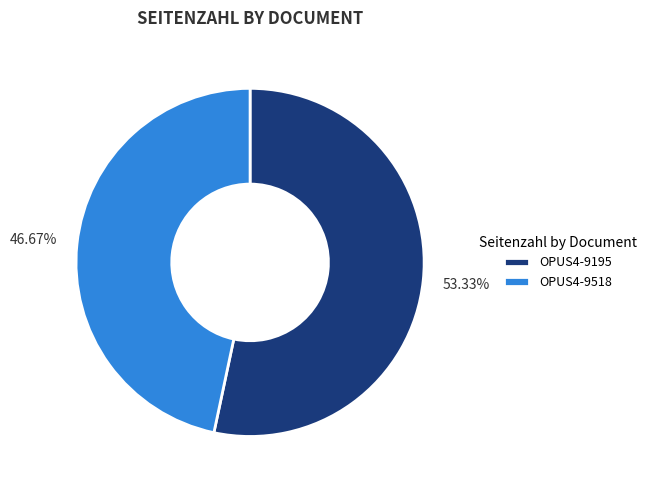

Does any single category account for the majority?

Yes